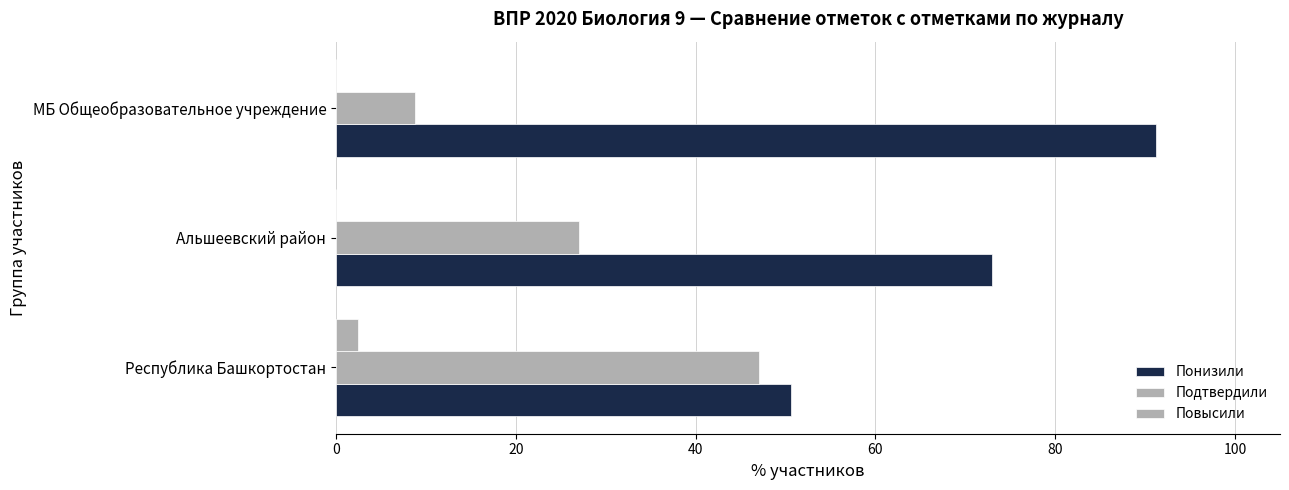

How many distinct data groups are displayed?

3